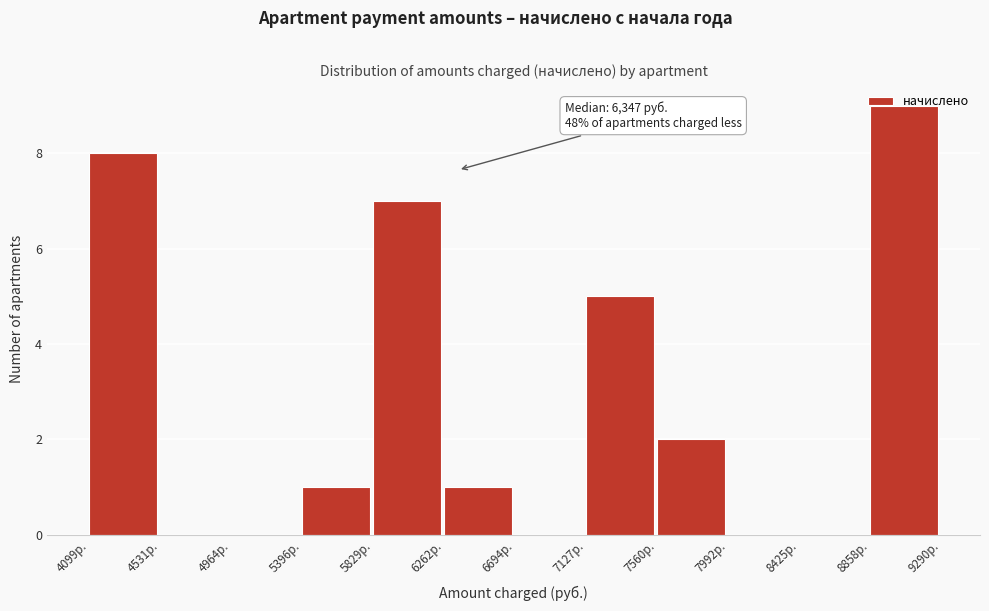

Over which range of the x-axis is the bar tallest?

8850 to 9300